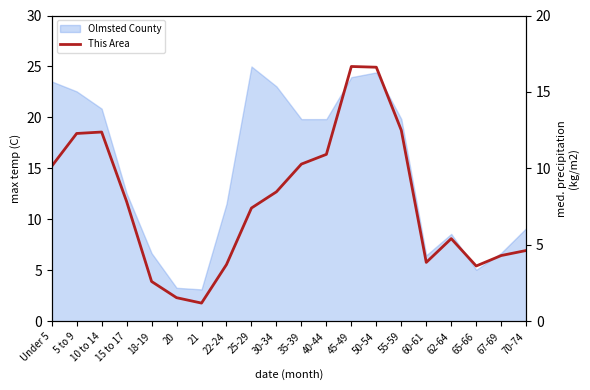

What is the value of the 11th point from the left?

15.4